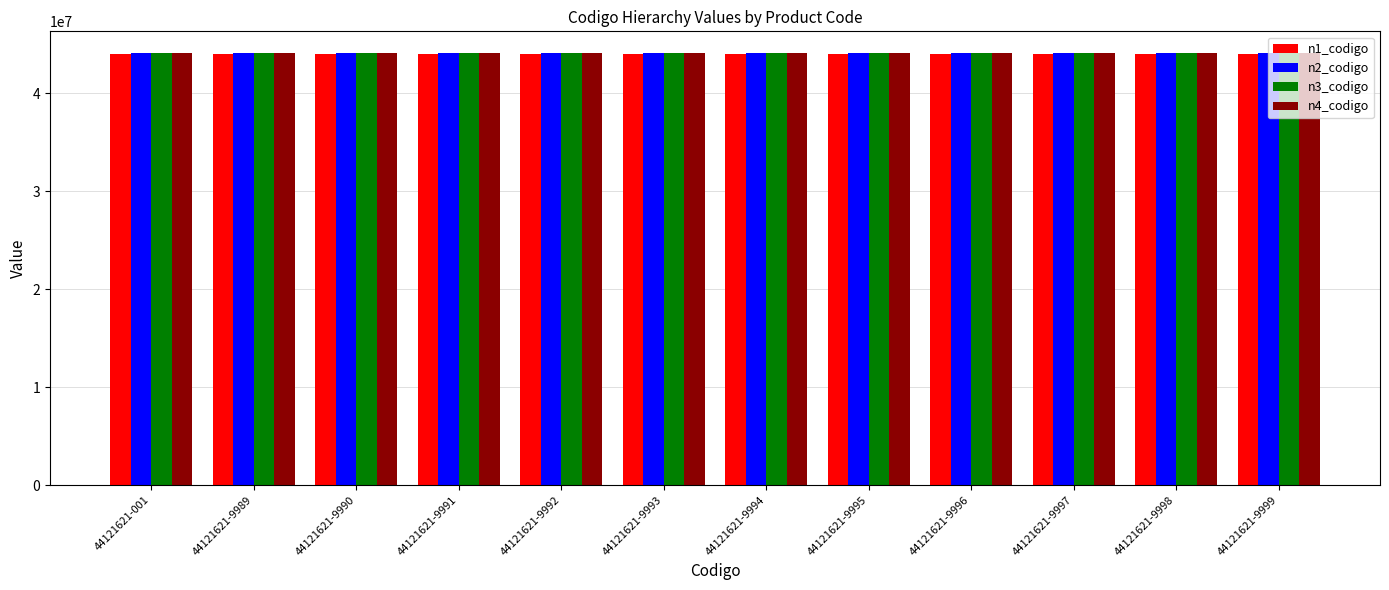

The value of n2_codigo at 44121621-9996 is 44120000. True or false?

True